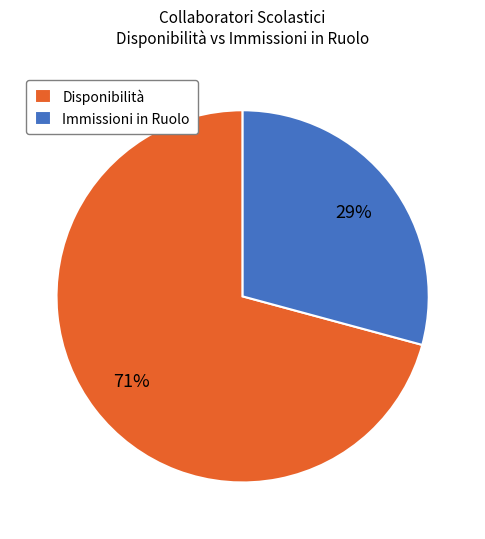

Count the number of slices in the pie.

2